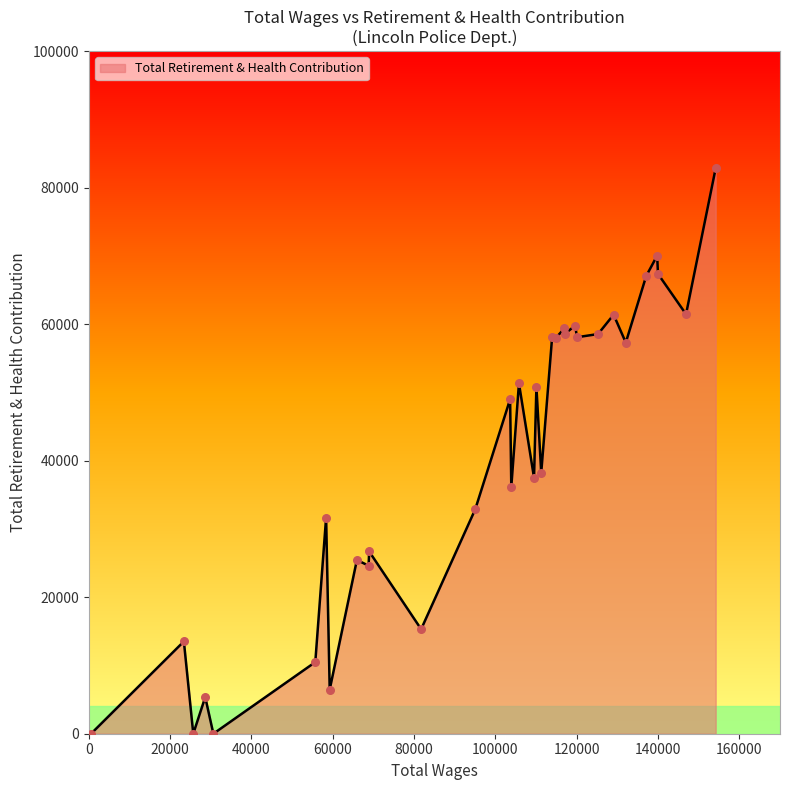

What is the greatest value displayed?

82854